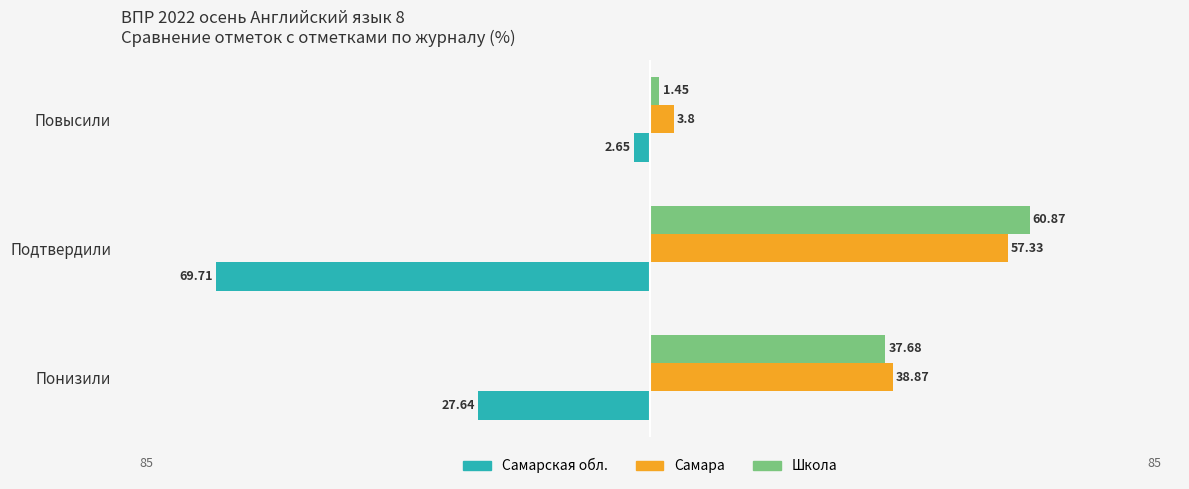

Which series has the widest spread of values?

Самарская обл.